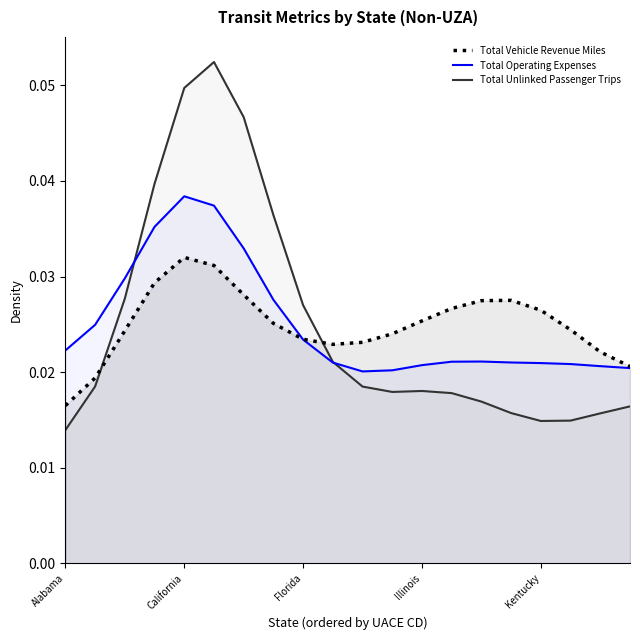

What are all the series names shown in the legend?

Total Vehicle Revenue Miles, Total Operating Expenses, Total Unlinked Passenger Trips